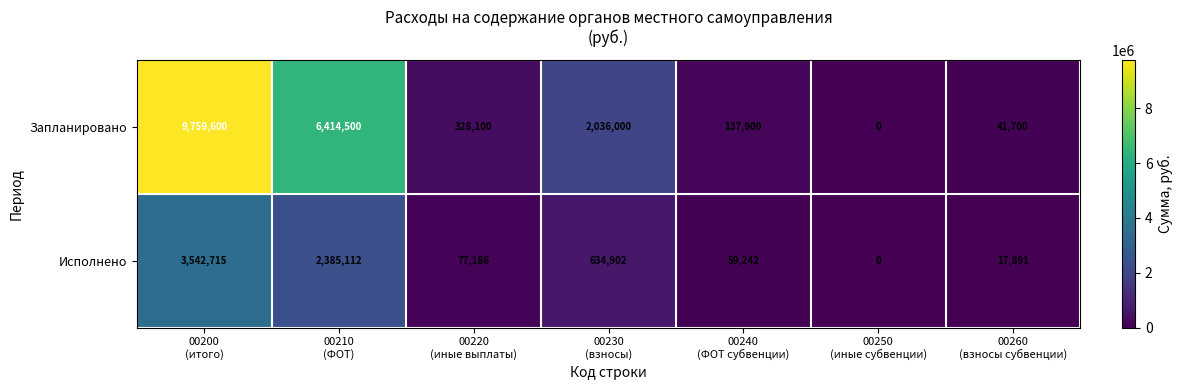

What is the sum of all Исполнено values?

6717048